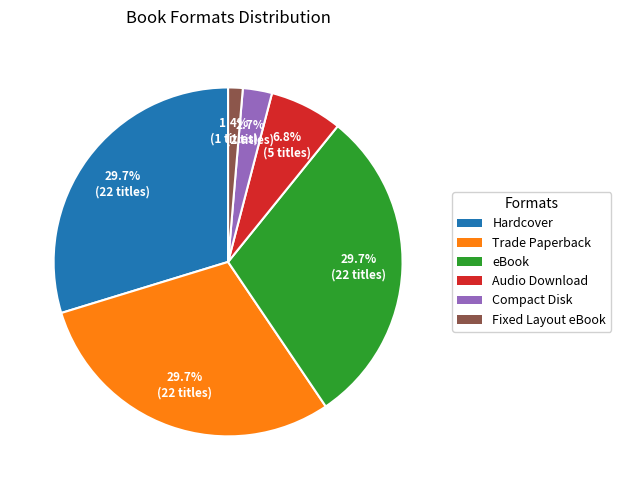

To the nearest percent, what is the difference between the eBook and Fixed Layout eBook slice percentages?

28%